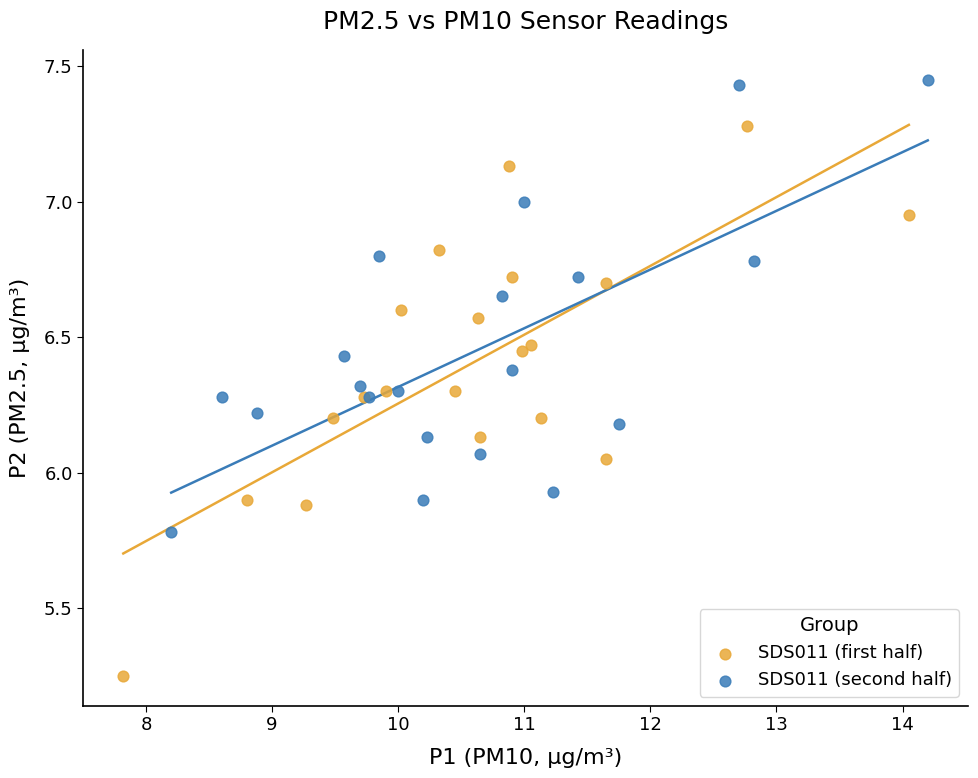

Which series contains the highest Y value?

SDS011 (second half)